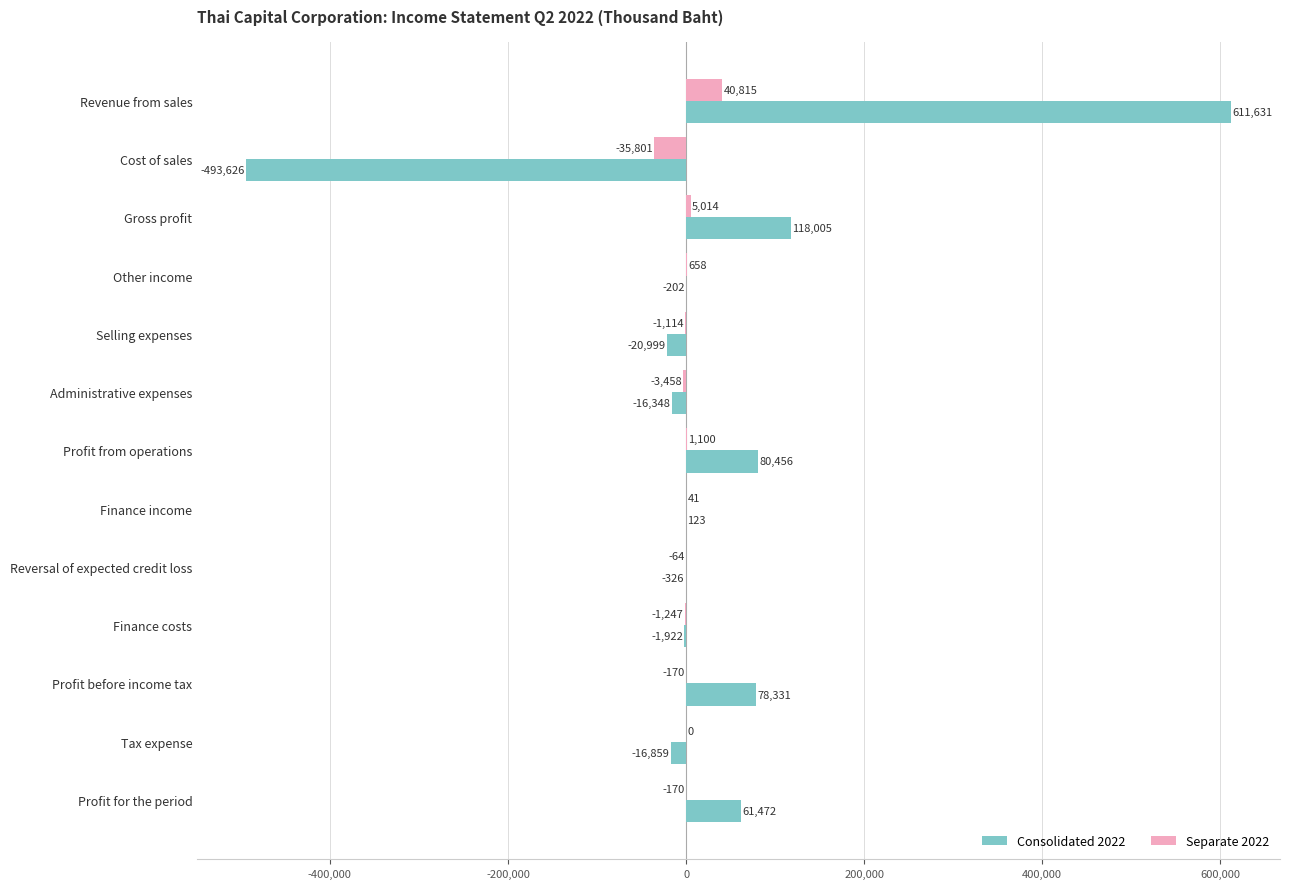

Between Gross profit and Profit for the period, which series saw the biggest shift?

Consolidated 2022